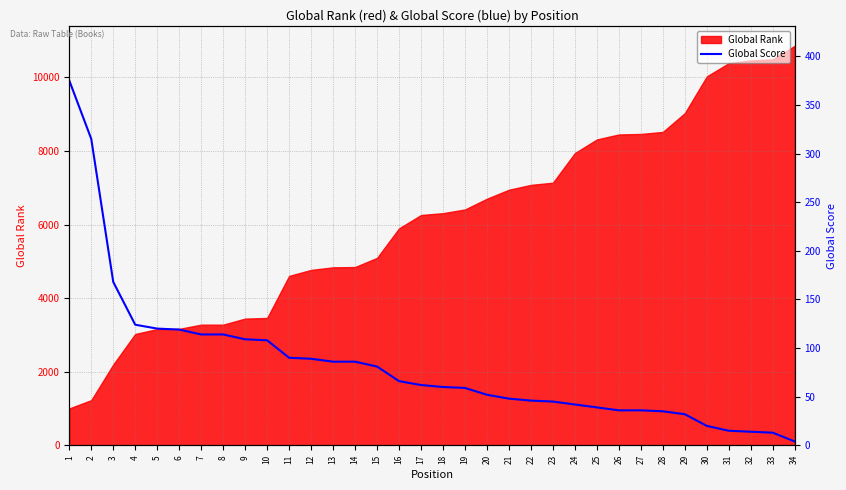

Which label corresponds to the largest value in the chart?

1